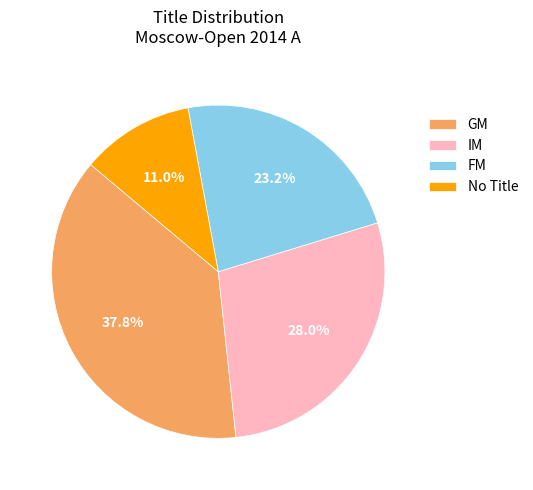

Between IM and GM, which is larger?

GM